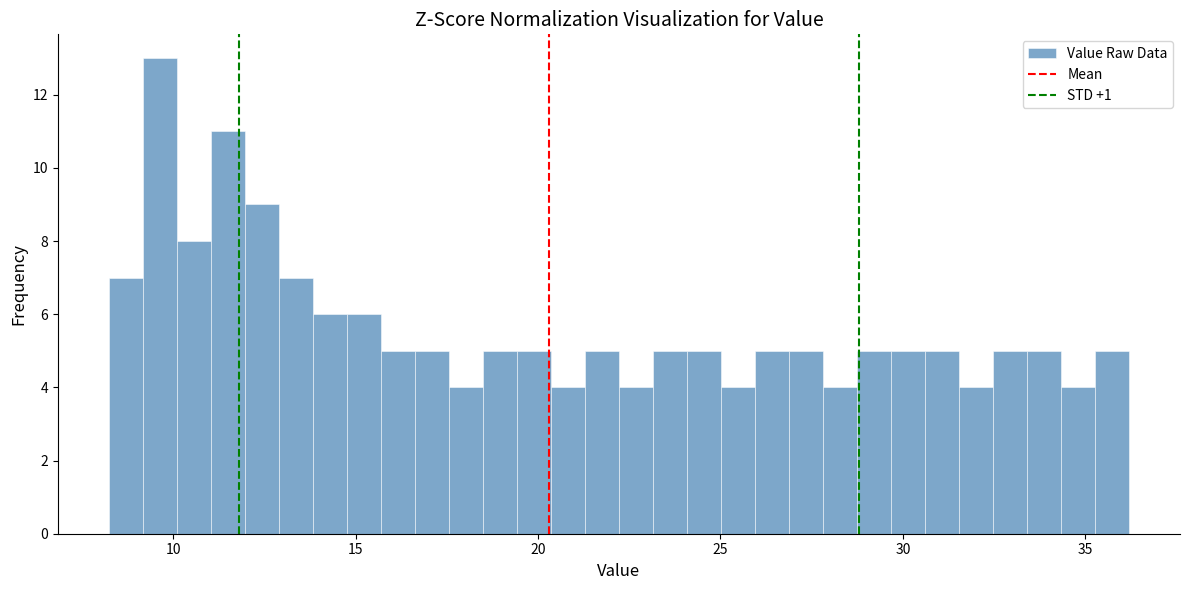

Around what value on the x-axis is the tallest bar? Give the approximate position of its centre, as read against the axis.

9.5